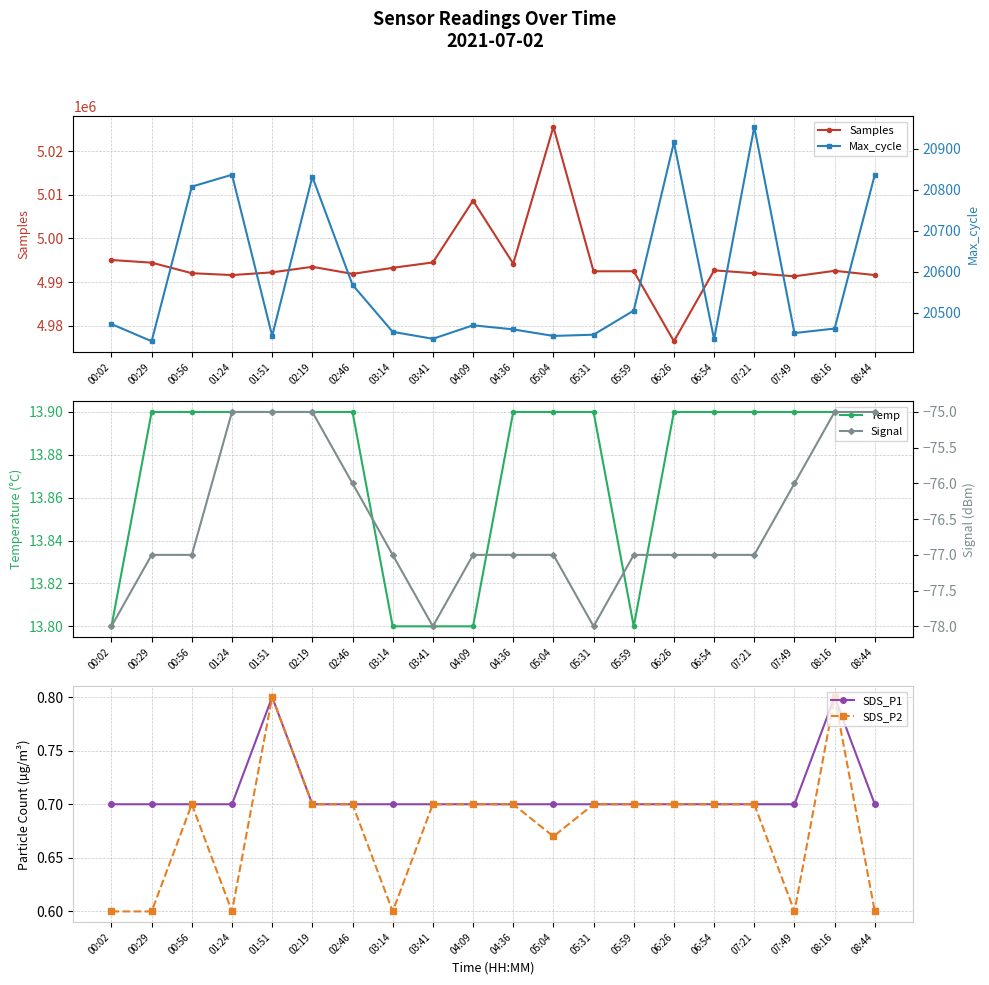

True or false: Temp and SDS_P1 cross at least once.

False